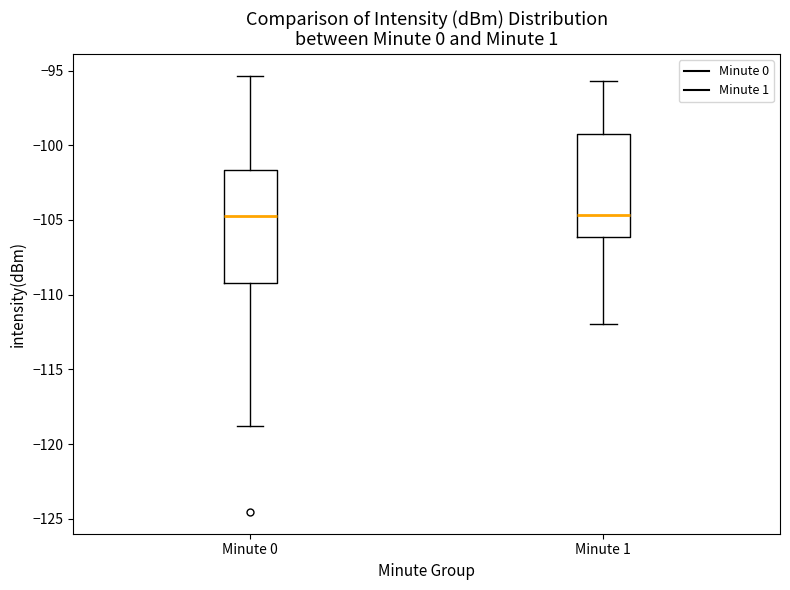

Where does the lower whisker of the box for Minute 1 end on the y-axis? The values are not printed on the chart, so give them approximately, as read against the axis.

-112.0